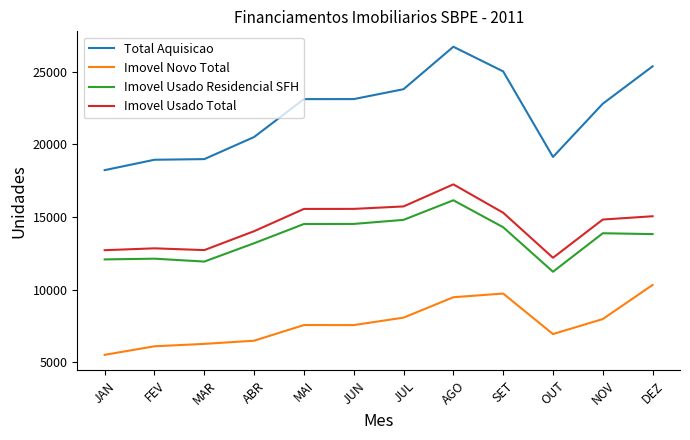

What value does the Imovel Novo Total series have at MAR?

6264